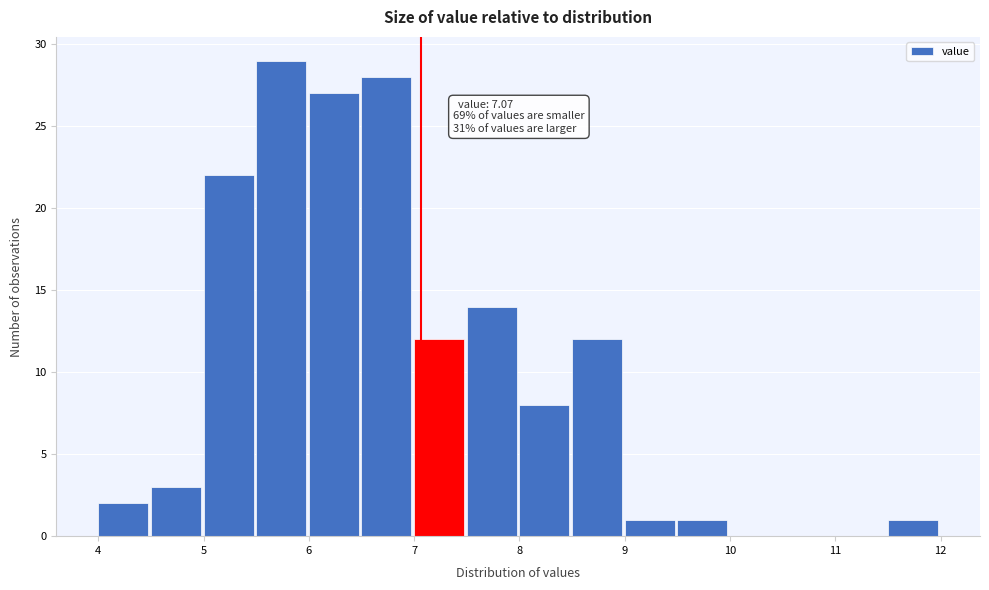

Which range on the x-axis has the tallest bar?

5.5 to 6.0